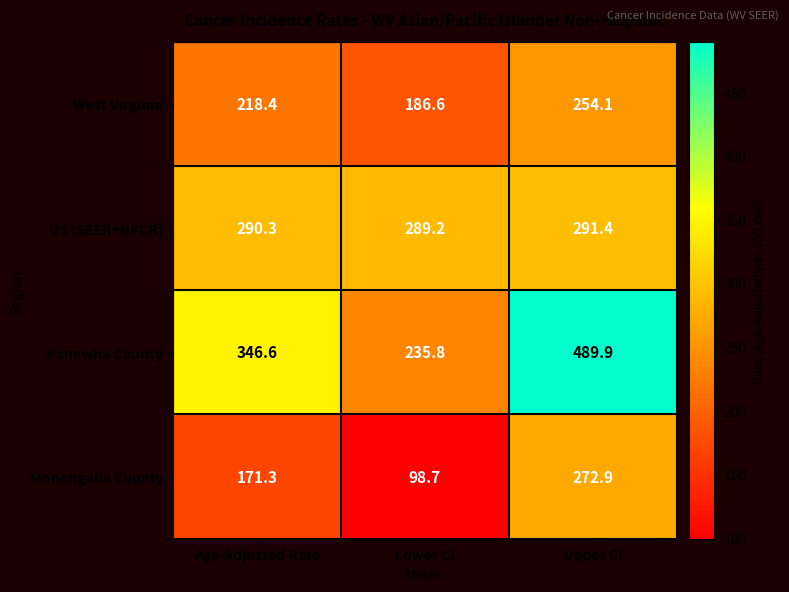

How many data points in US (SEER+NPCR) are less than 290?

1